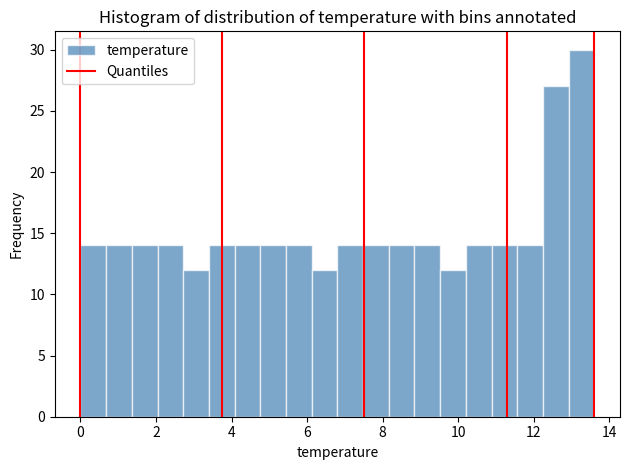

Around what value on the x-axis is the tallest bar? Give the approximate position of its centre, as read against the axis.

13.2